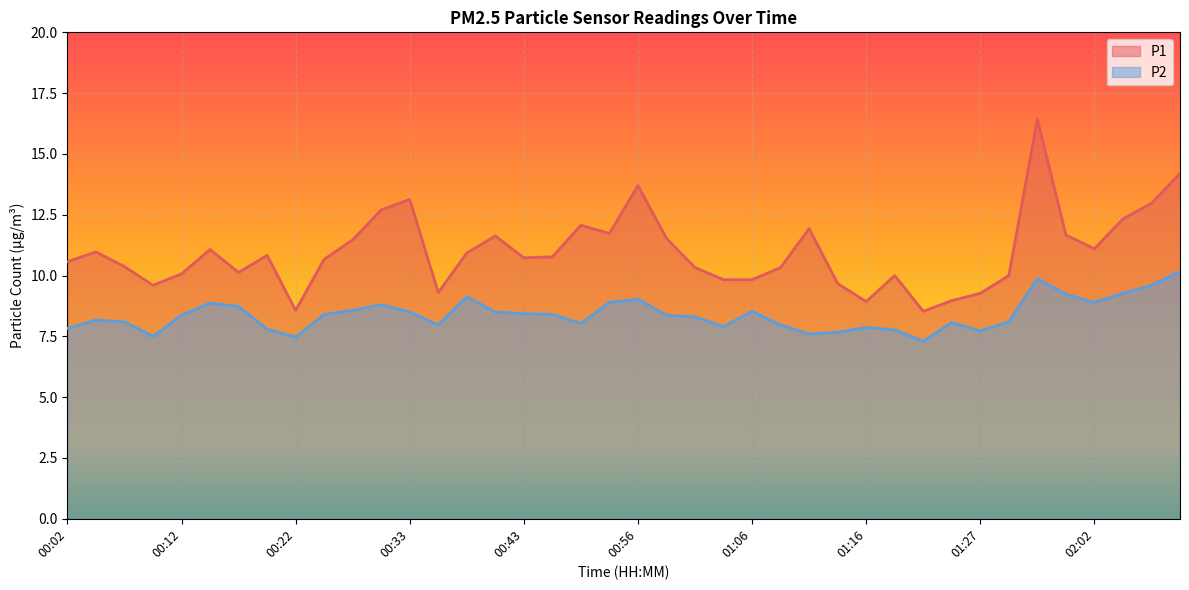

What is the difference between the P1 values at 00:33 and 00:07?

2.8